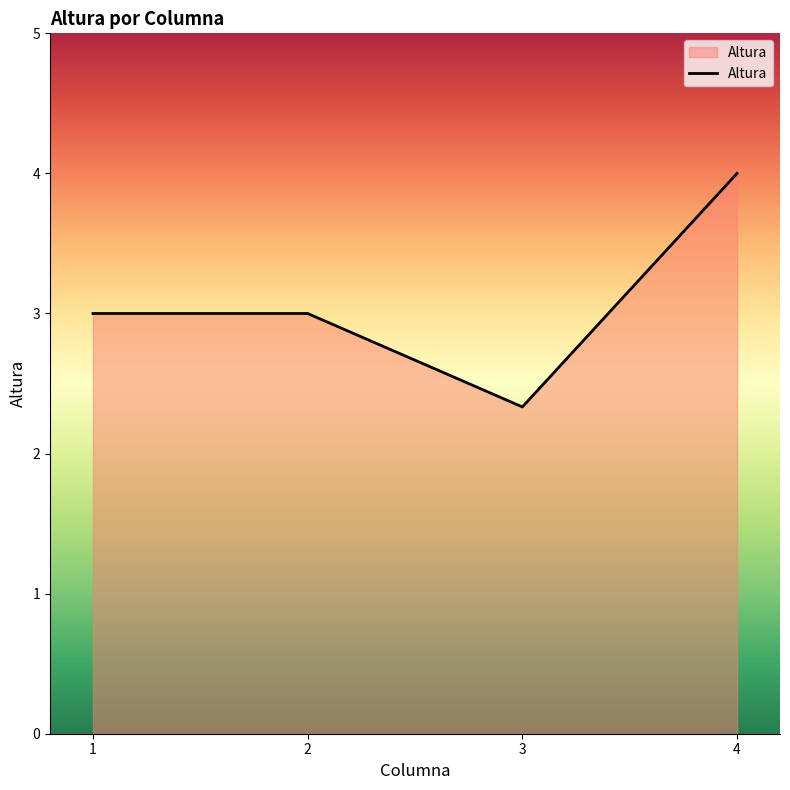

True or false: there are more than 1 points higher than both neighbors.

False